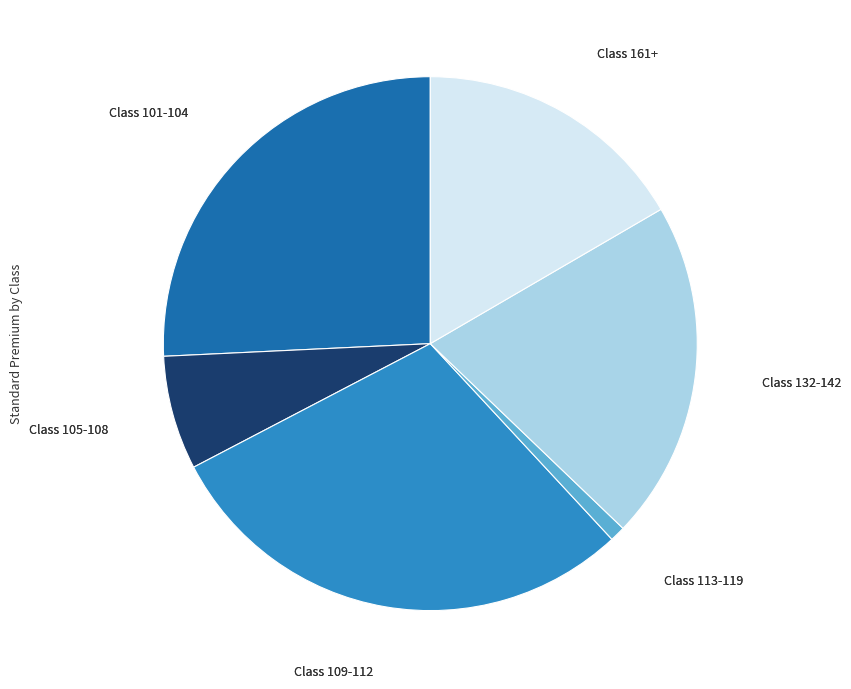

Rank the categories by value from highest to lowest.

Class 109-112, Class 101-104, Class 132-142, Class 161+, Class 105-108, Class 113-119